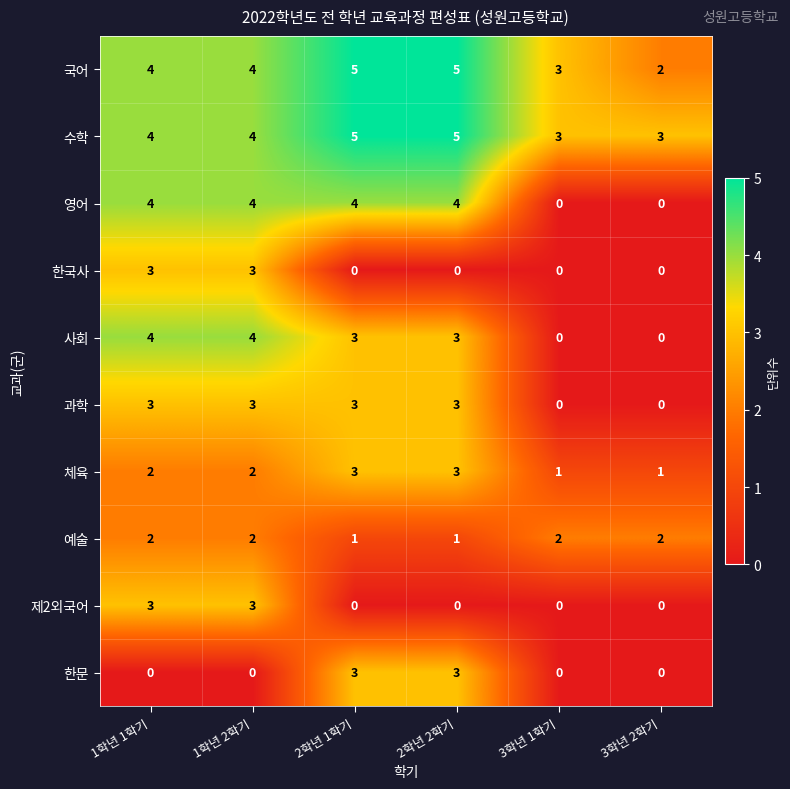

What is the average value of the 영어 series?

3